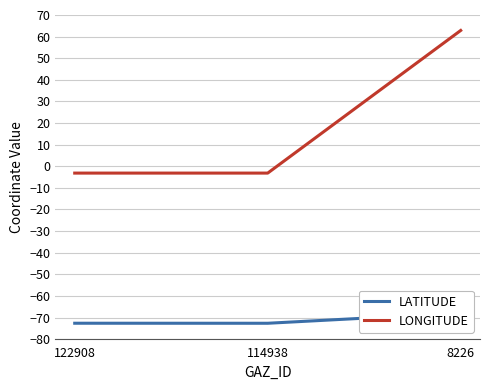

Is this an area chart (filled region under the line)?

No